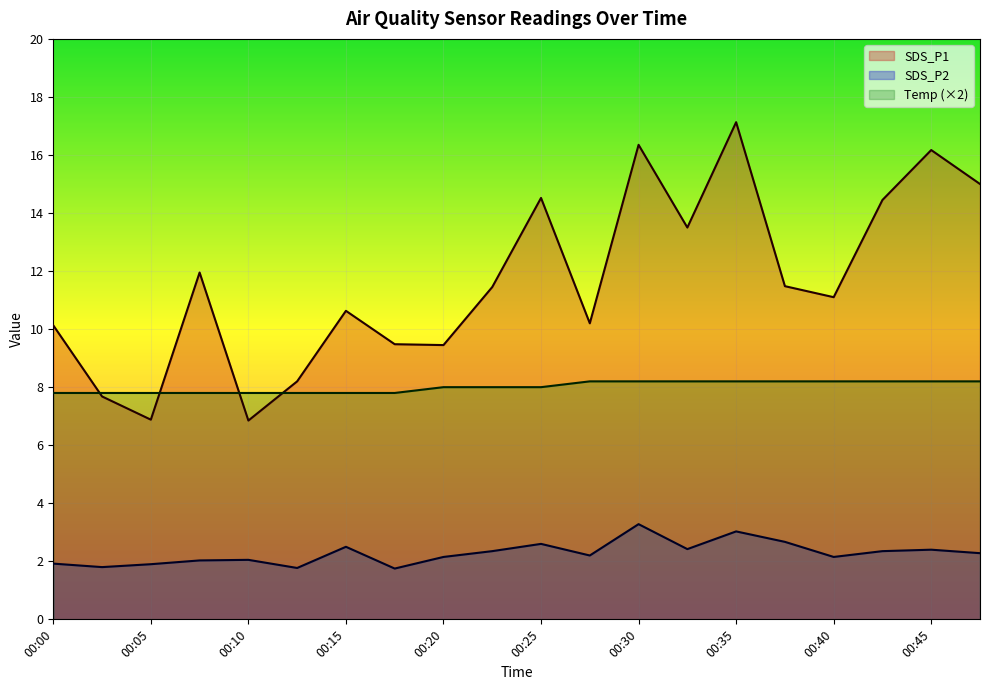

What is the spread (max minus min) of values at 00:22?

9.1